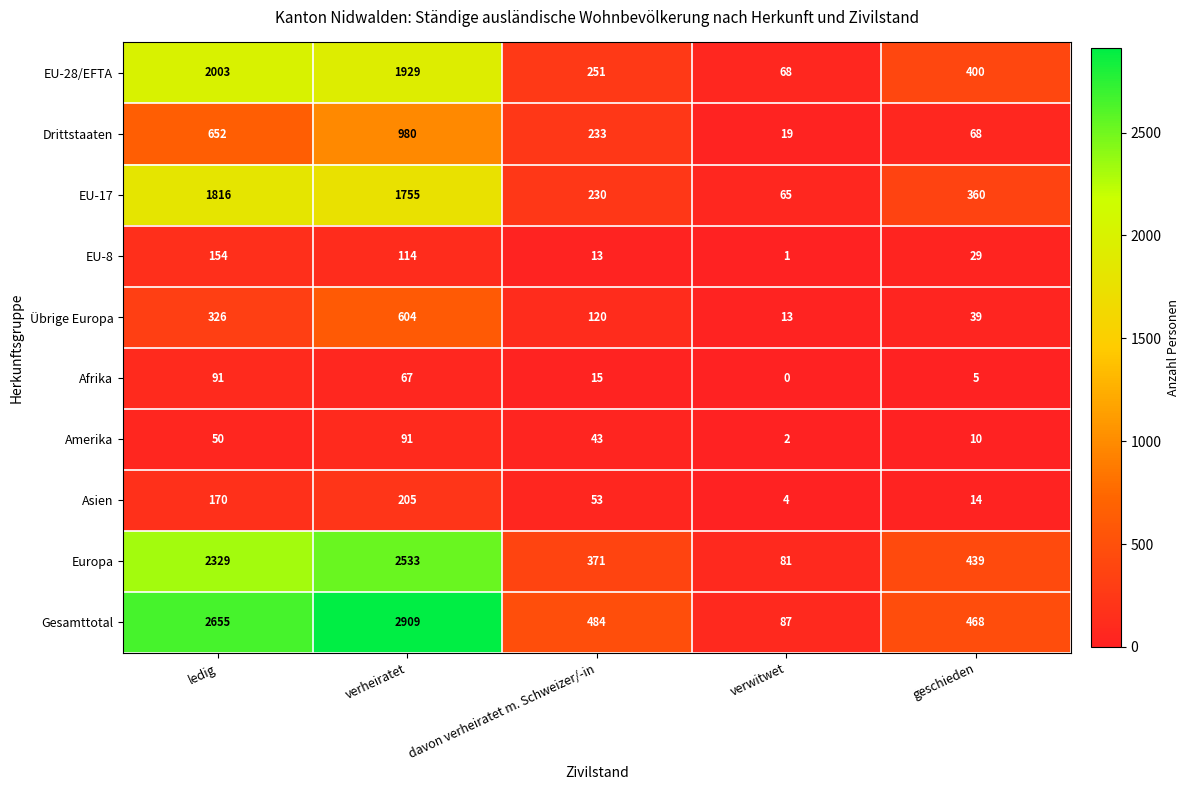

Where does the Amerika series first go above 43?

ledig